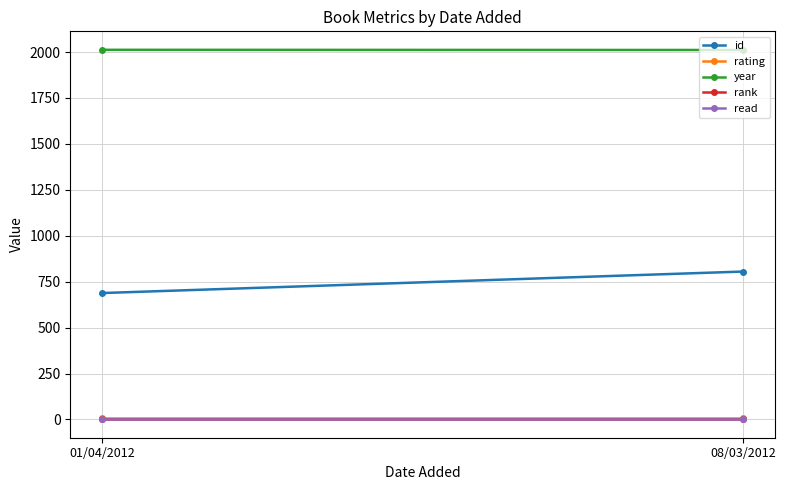

What is the minimum value shown in the chart?

1